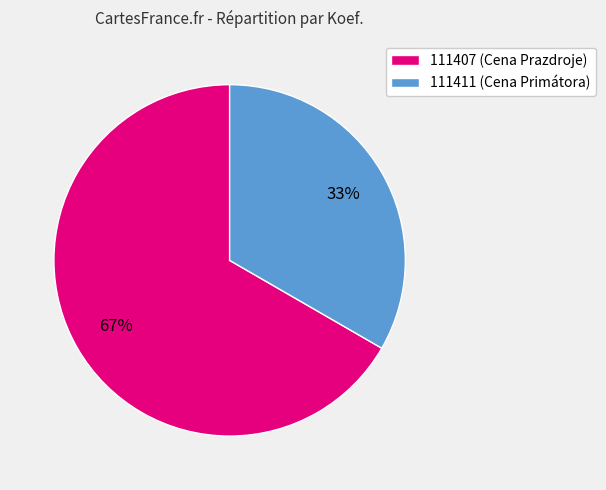

To the nearest percent, what is the average slice percentage?

50%